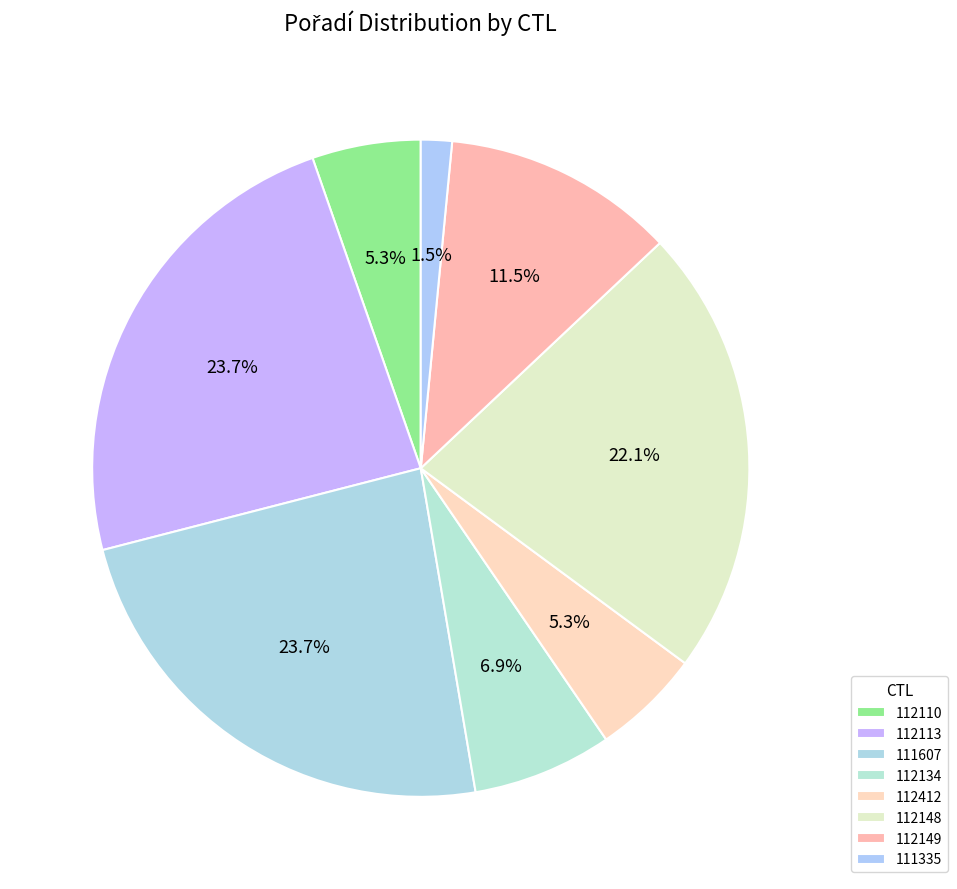

Is it true that 111335 is 1% of the pie?

False